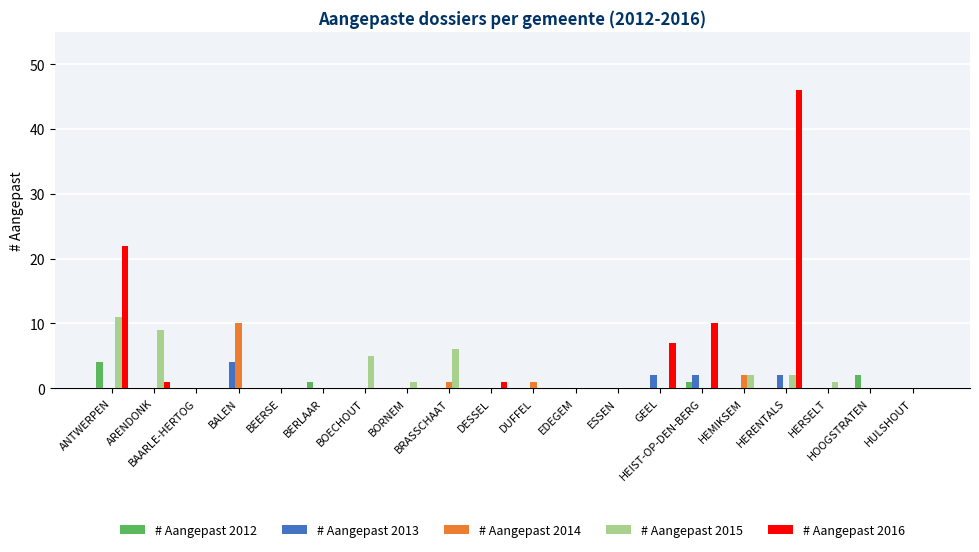

What is the spread (max minus min) of values at ARENDONK?

9